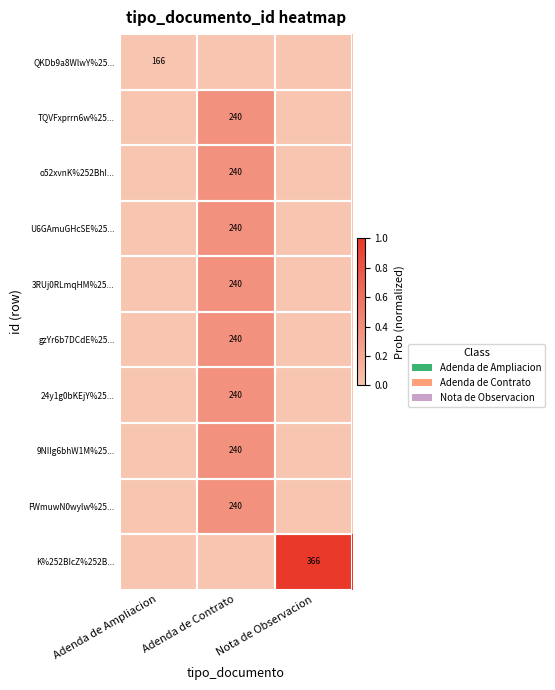

Which series changed the most between Adenda de Ampliacion and Nota de Observacion?

K%252BIcZ%252B...